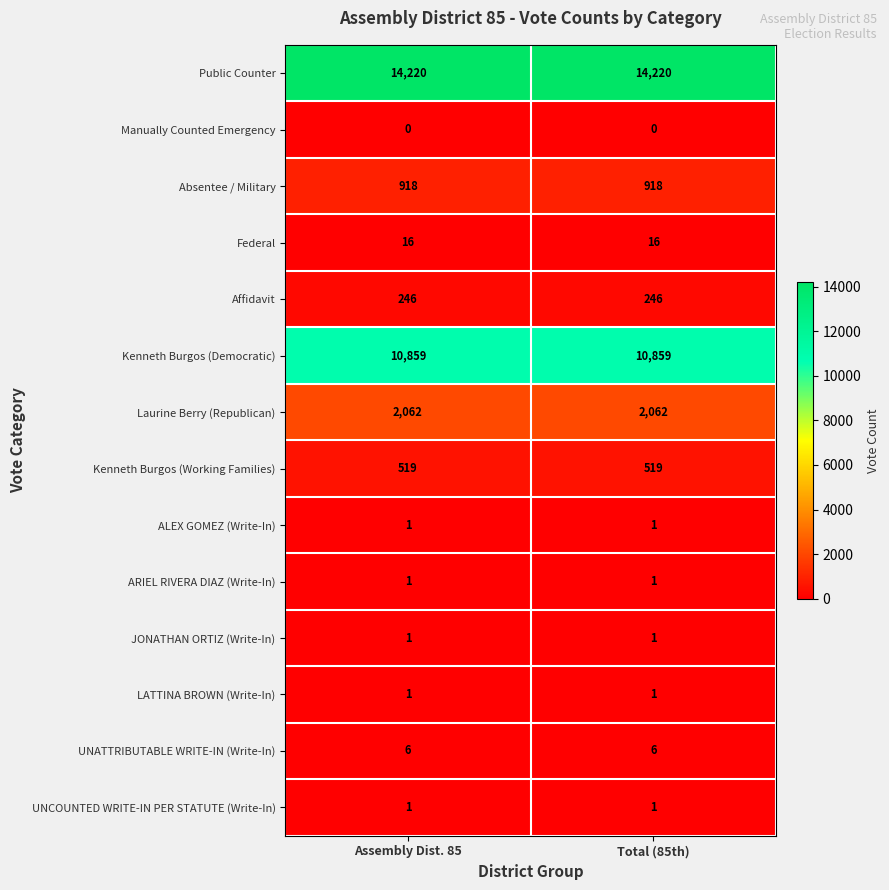

What is the maximum value shown in the chart?

14220